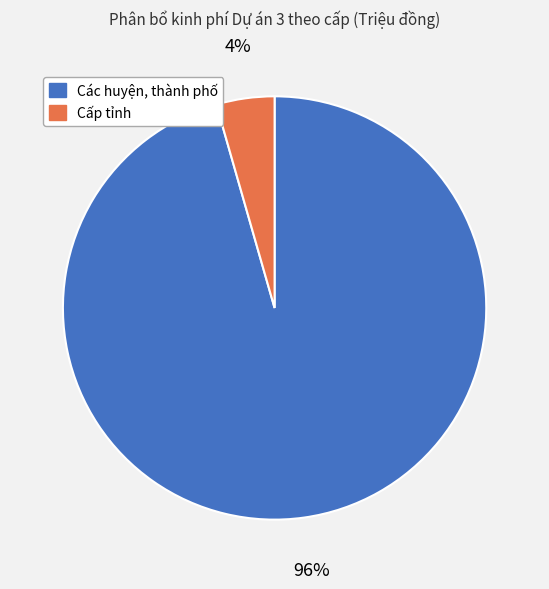

Between Các huyện, thành phố and Cấp tỉnh, which is larger?

Các huyện, thành phố